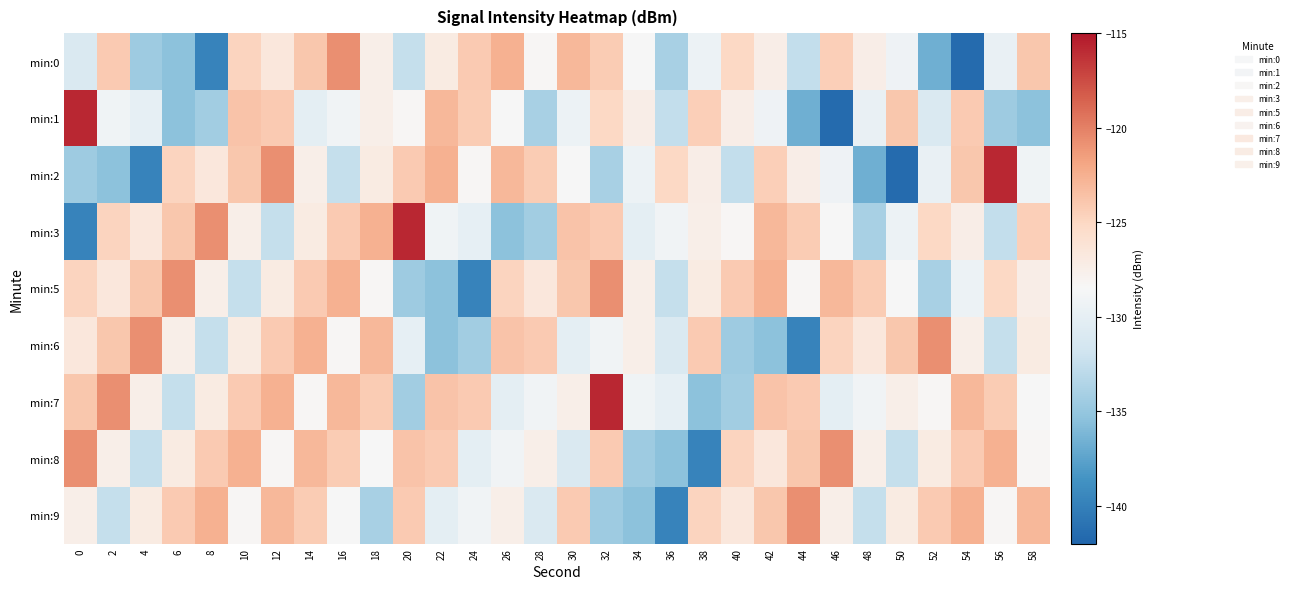

Which series has the largest range (max minus min)?

min:1